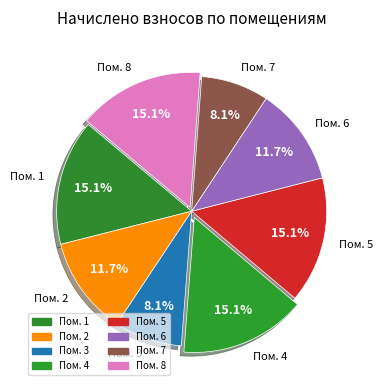

Does Пом. 1 account for over 50% of the chart?

No